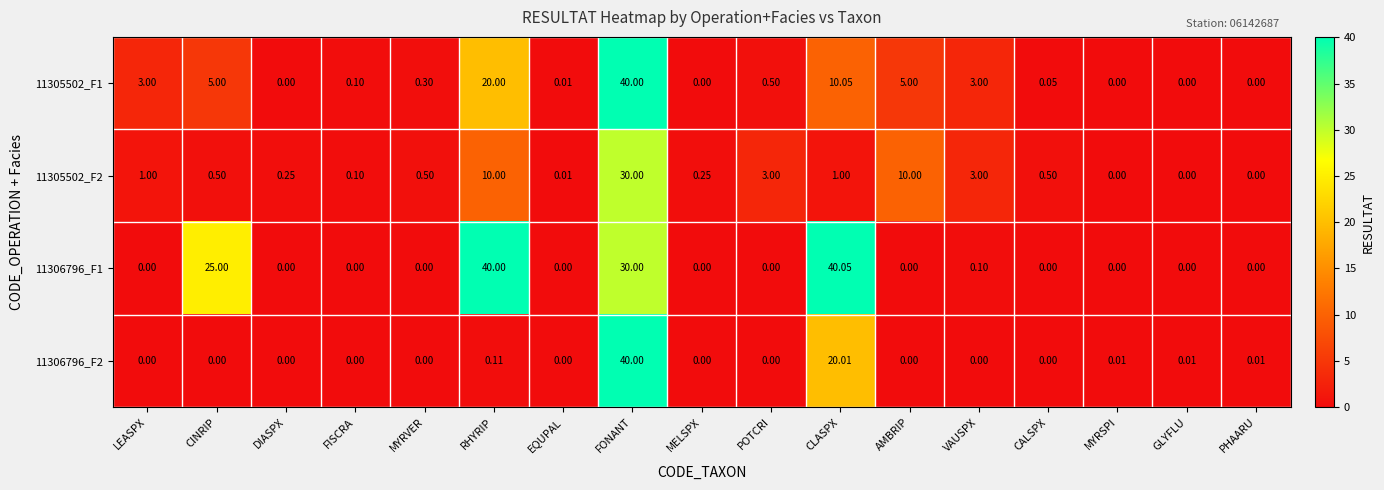

Where is 11306796_F2 nearest to the value 20?

CLASPX